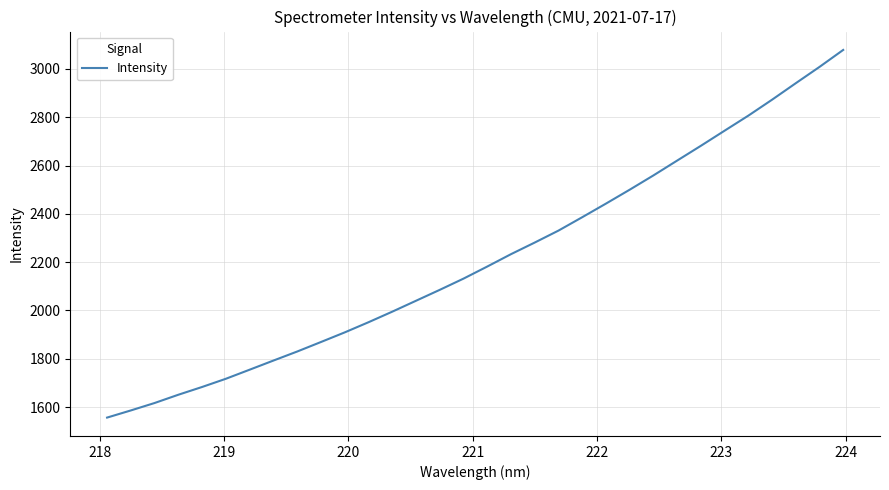

What is the difference between the maximum and minimum values?

1522.8